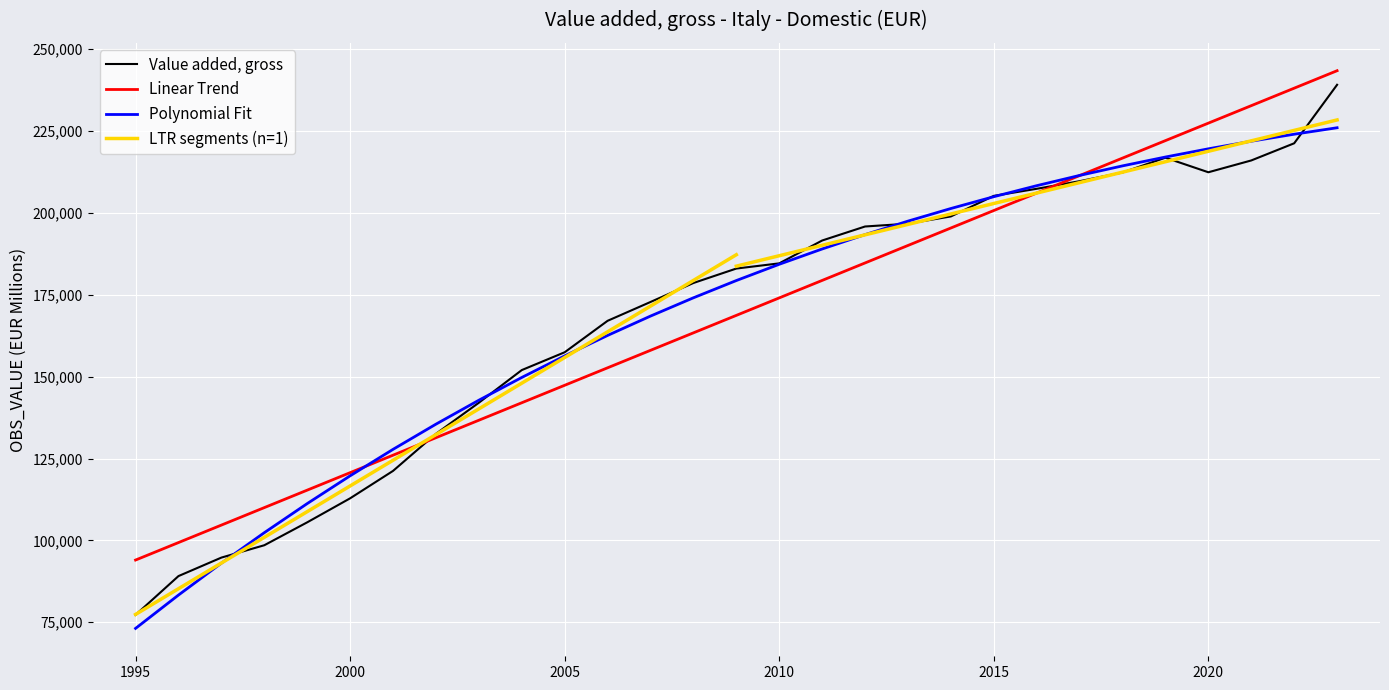

Where does the data first go above 183014?

2009